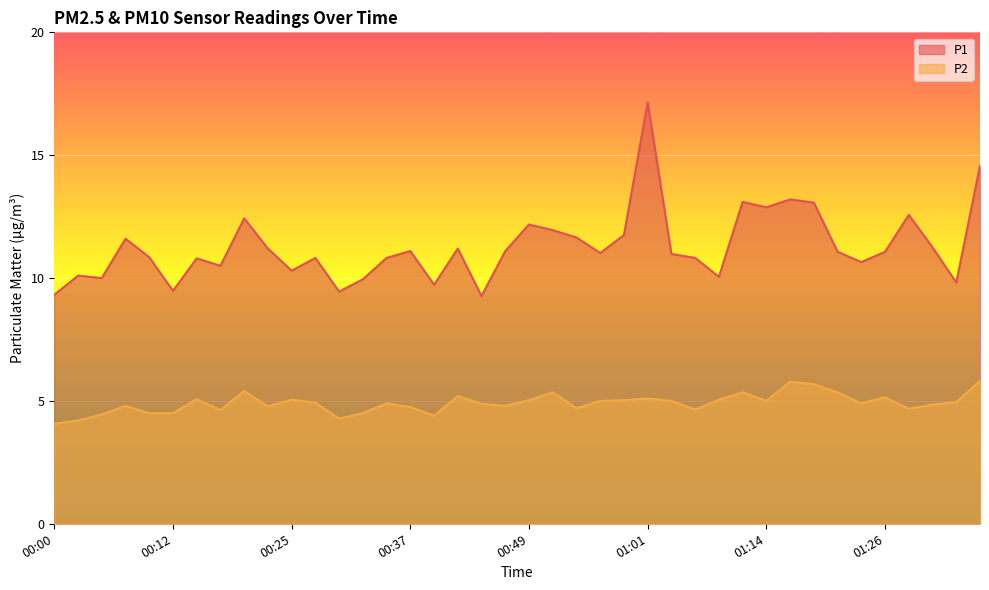

What is the value of the P2 point at the 16th from the left?

4.8